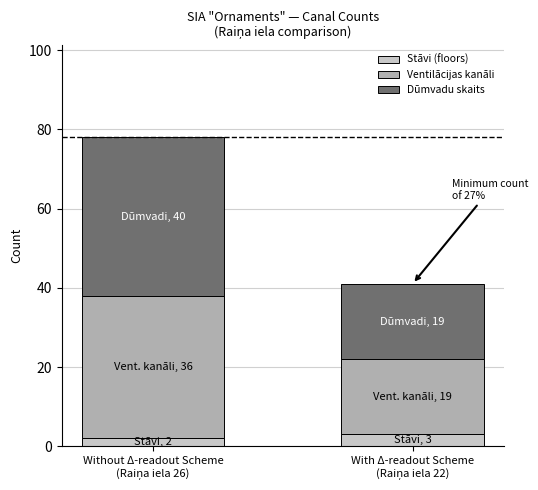

How many categories are shown in the chart?

2